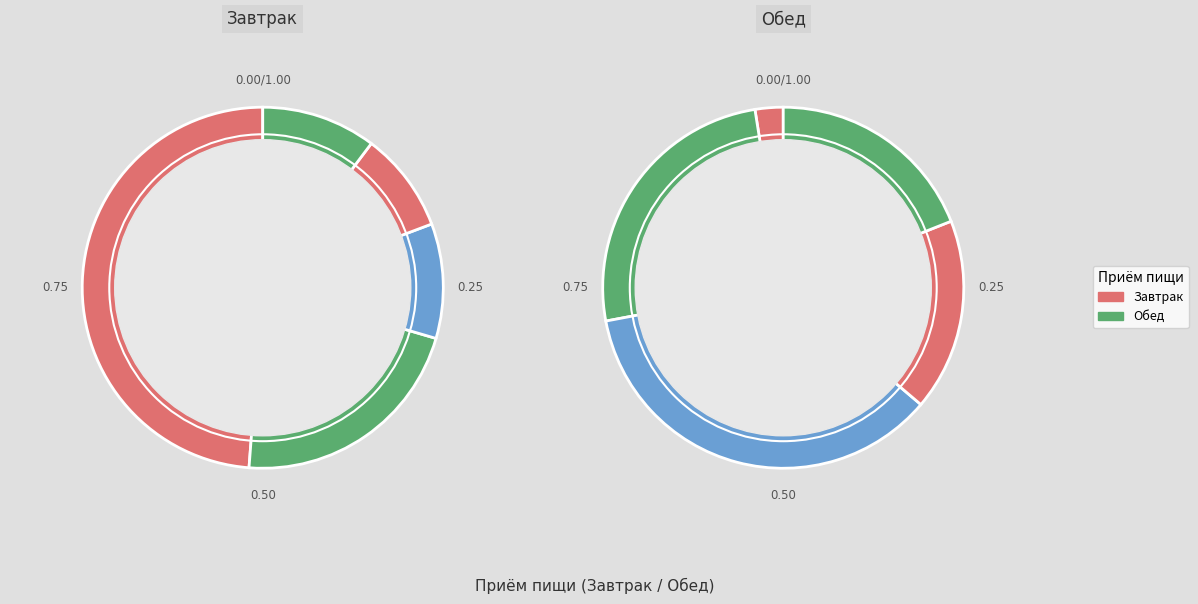

To the nearest percent, what is the average slice percentage?

10%